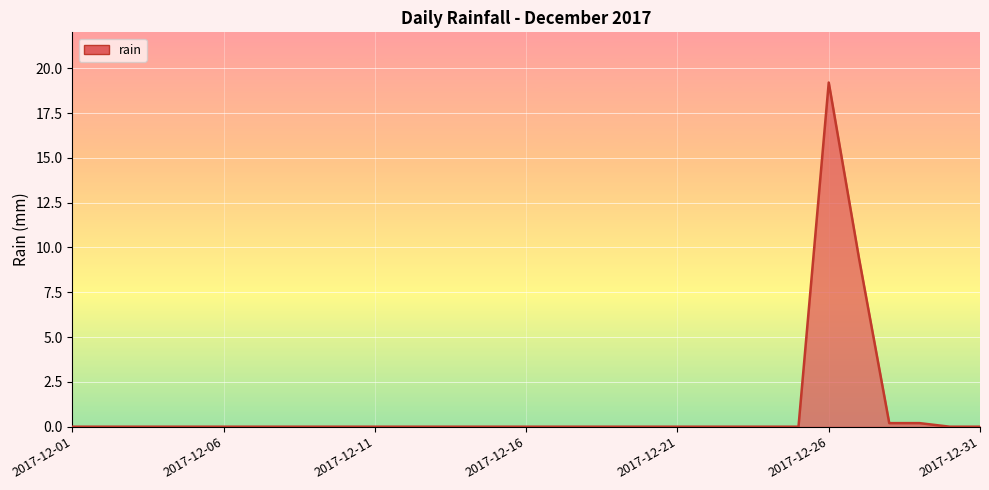

What is the maximum value shown in the chart?

19.2